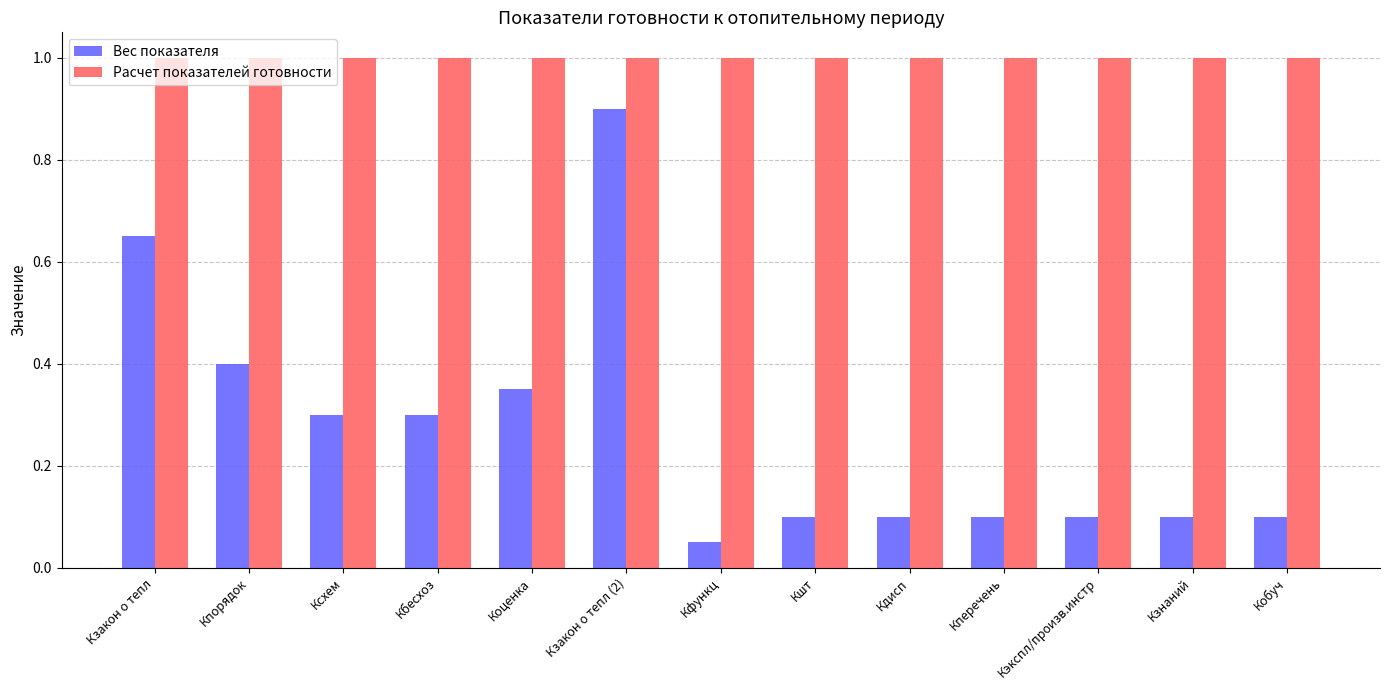

What are all the series names shown in the legend?

Вес показателя, Расчет показателей готовности